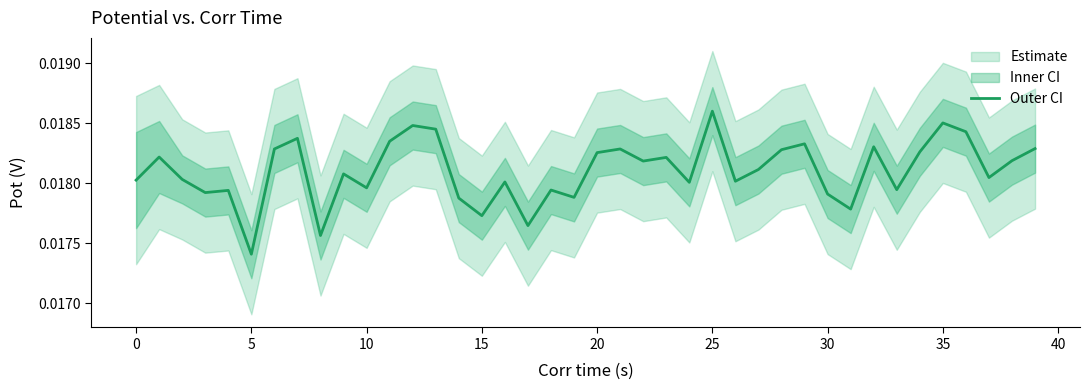

Is it true that the value at 30 is 0.0?

False